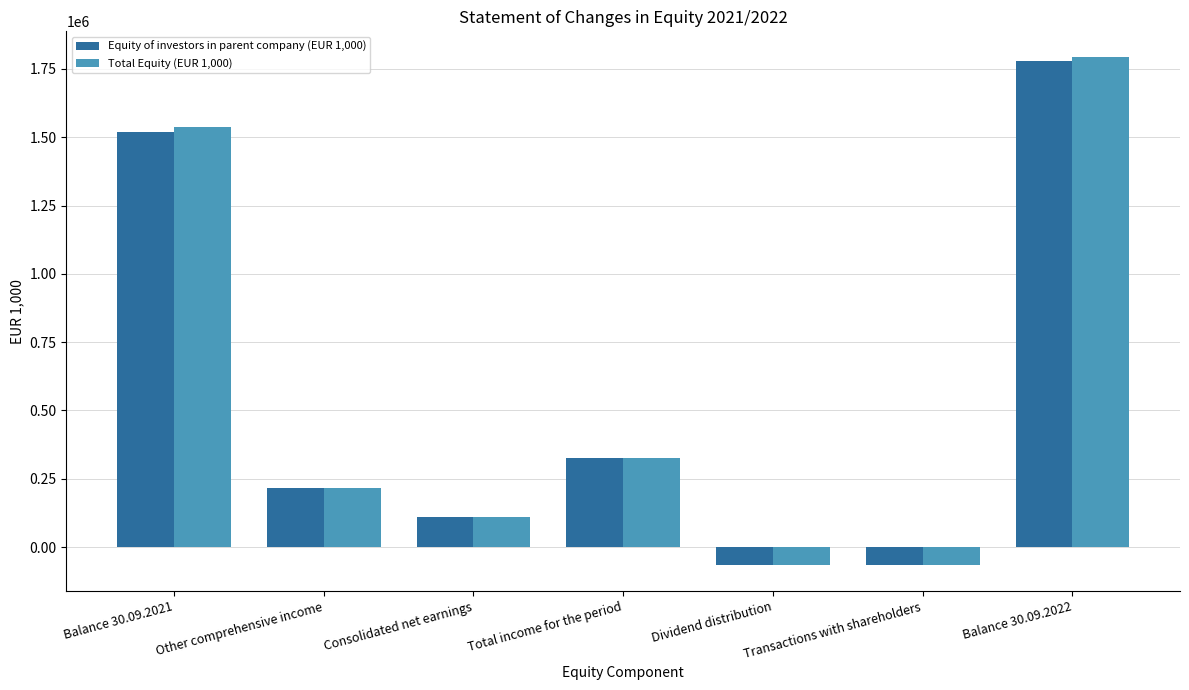

At which label does Total Equity (EUR 1,000) first exceed 214970?

Balance 30.09.2021